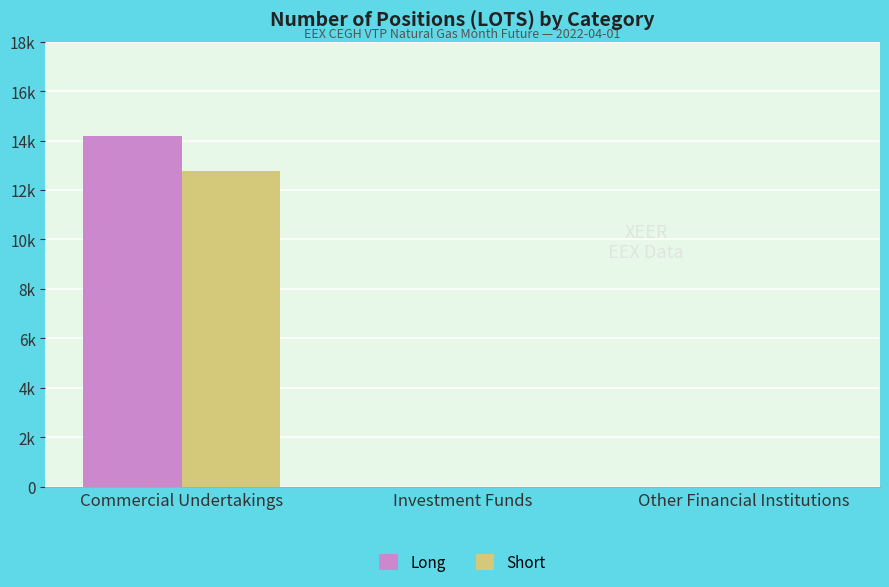

Reading left to right, transcribe all the data shown in this chart.

Long: 14195	0	0
Short: 12787	0	0